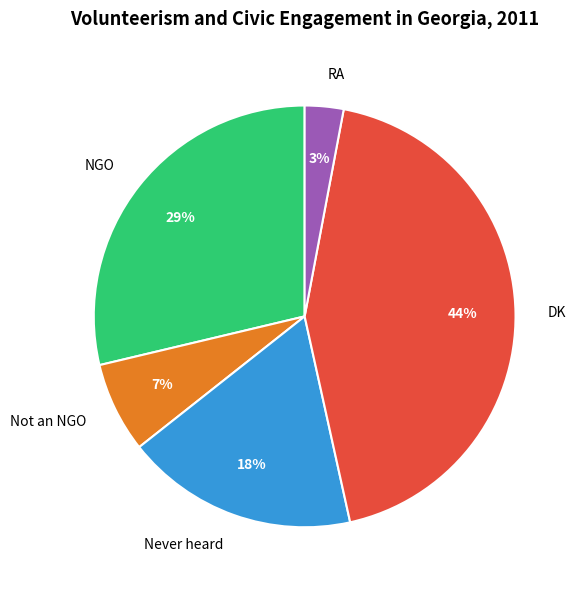

What is the ratio of the value at Not an NGO to the value at Never heard?

0.4